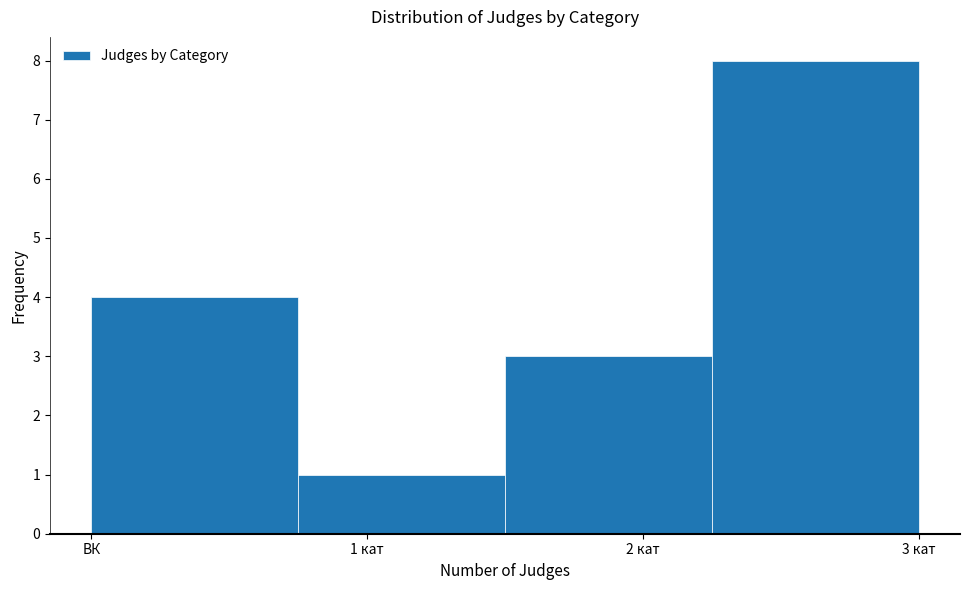

Reading right to left, list all the values displayed in this chart.

3 кат=8	2 кат=3	1 кат=1	ВК=4